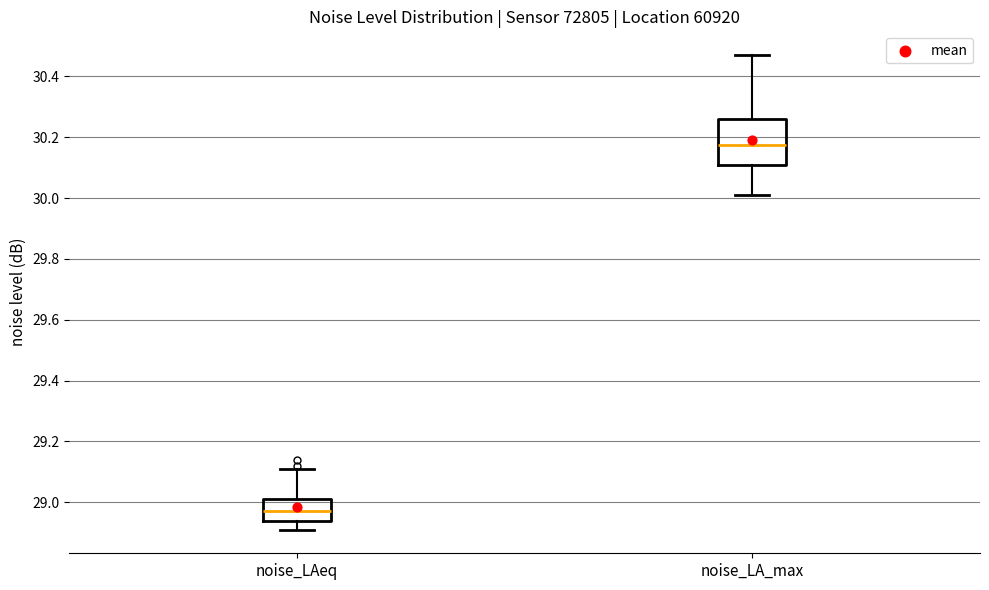

Comparing the boxes themselves (not the whiskers), which one is the tallest?

noise_LA_max